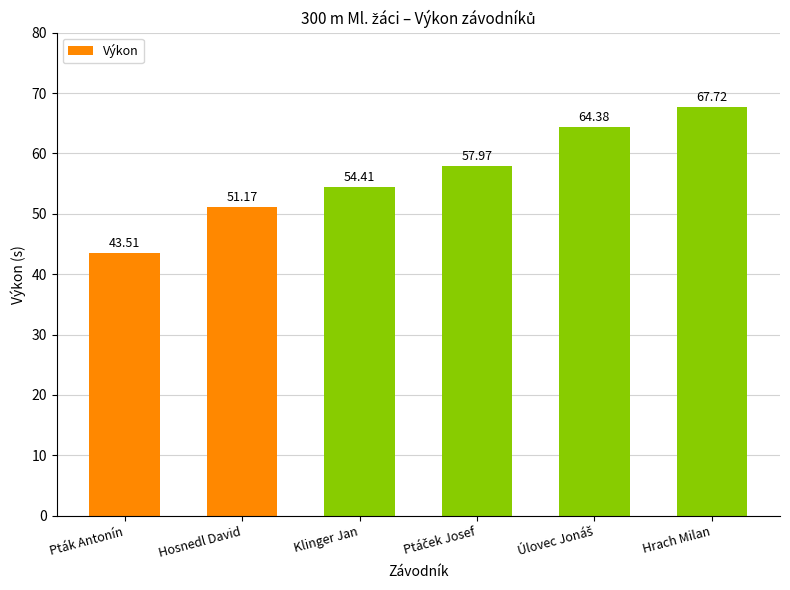

What is the label of the 3rd bar from the left?

Klinger Jan